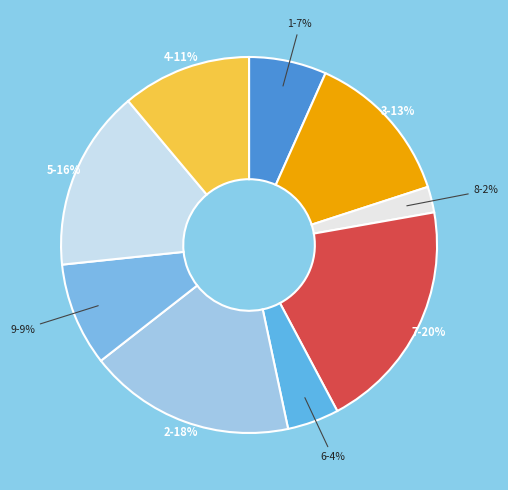

How many slices are in this pie chart?

9